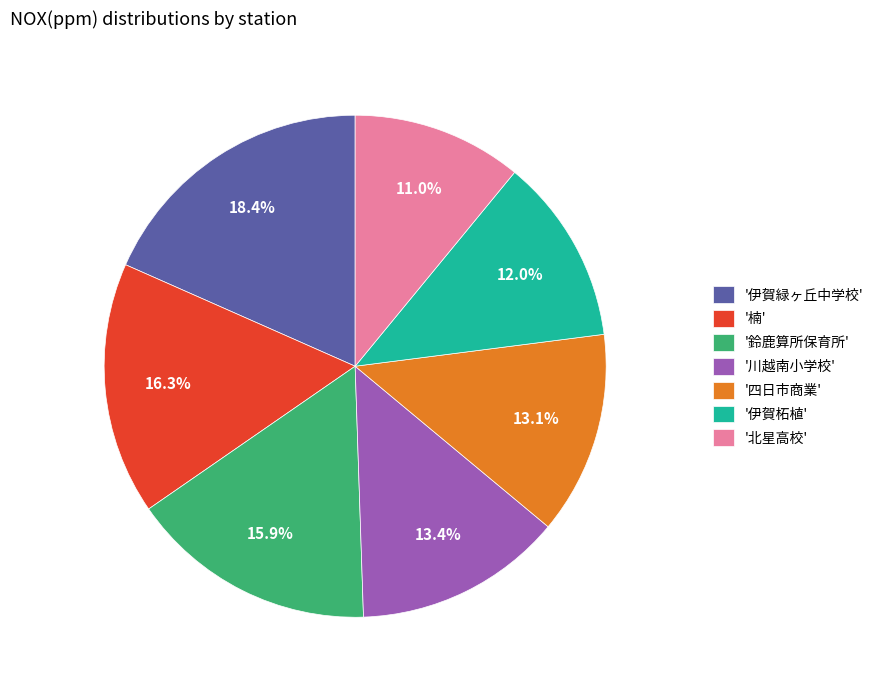

To the nearest percent, what is the difference between the largest and smallest slice percentages?

7%